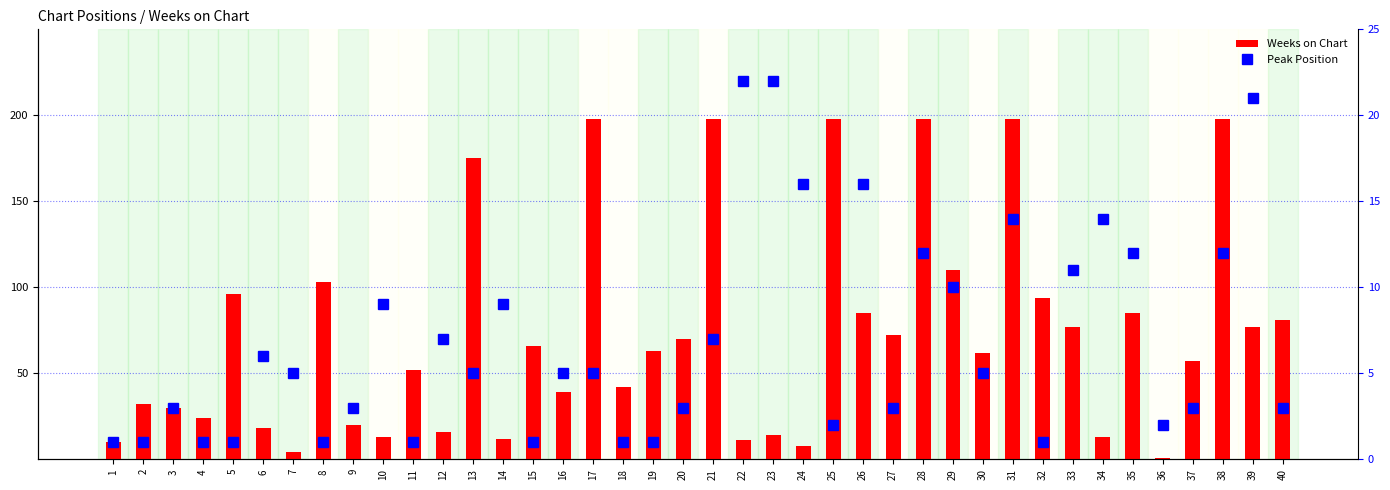

What are all the series names shown in the legend?

Weeks on Chart, Peak Position